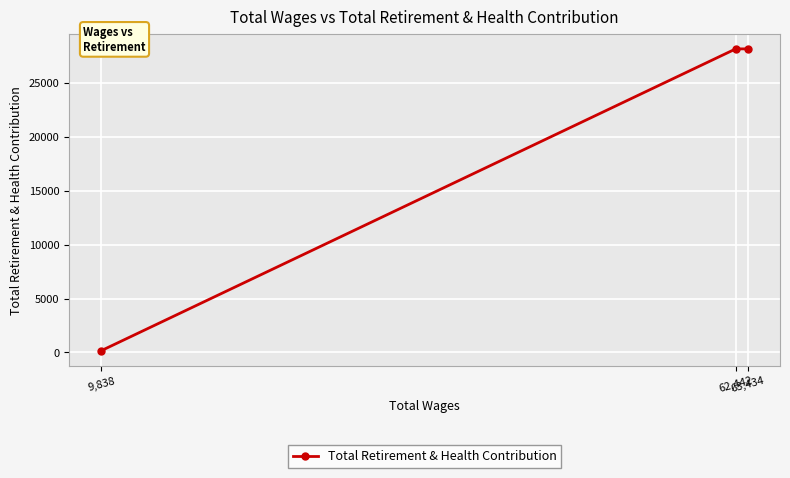

Between 63,434 and 9,838, which is larger?

63,434